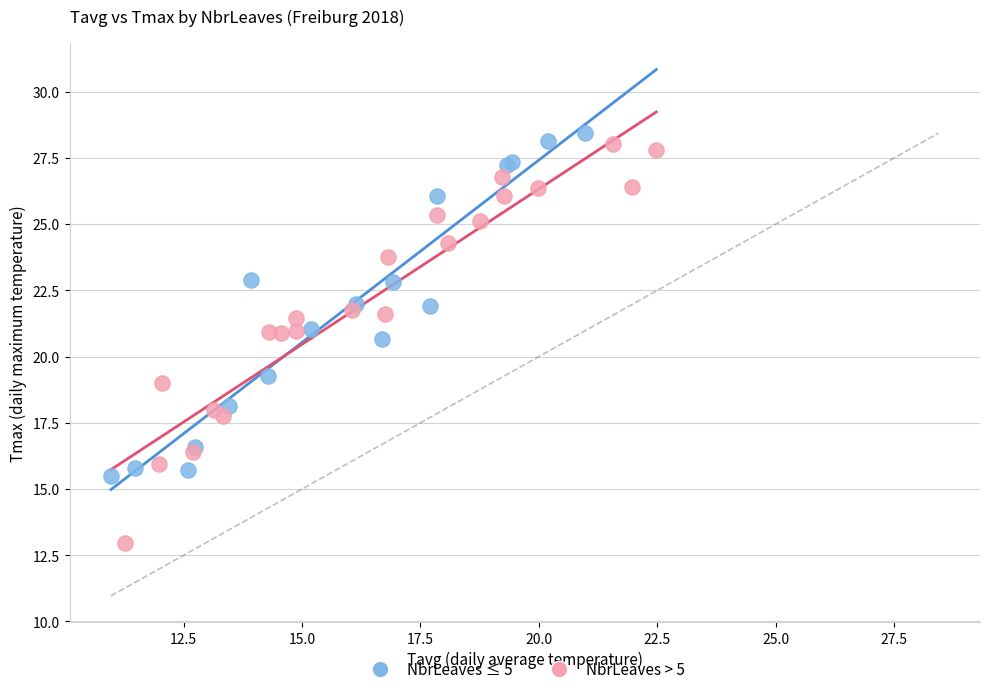

Which series reaches the minimum Y coordinate?

NbrLeaves > 5